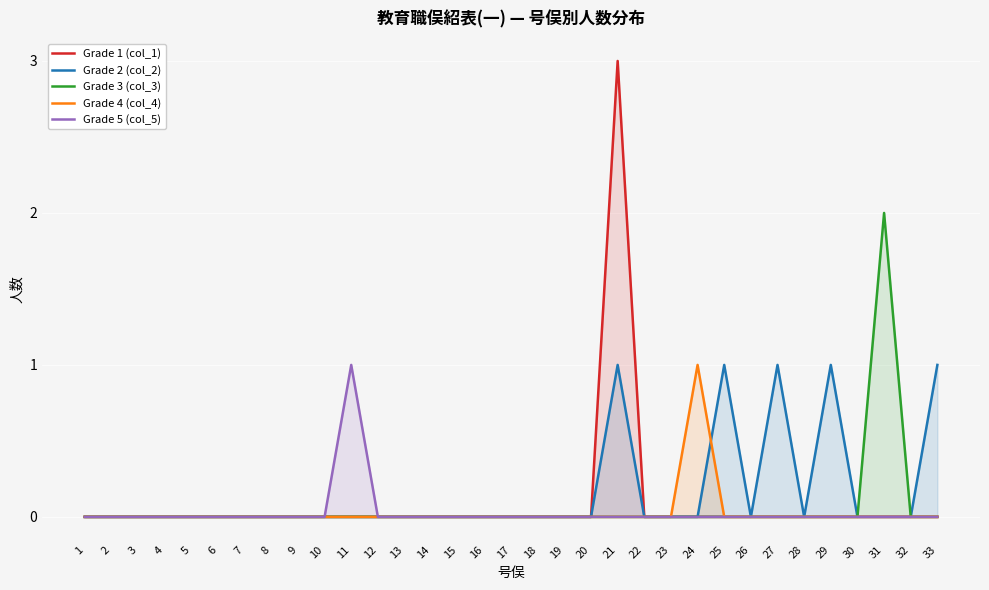

Reading left to right, extract all data points from this chart.

Grade 1 (col_1): 0	0	0	0	0	0	0	0	0	0	0	0	0	0	0	0	0	0	0	0	3	0	0	0	0	0	0	0	0	0	0	0	0
Grade 2 (col_2): 0	0	0	0	0	0	0	0	0	0	0	0	0	0	0	0	0	0	0	0	1	0	0	0	1	0	1	0	1	0	0	0	1
Grade 3 (col_3): 0	0	0	0	0	0	0	0	0	0	0	0	0	0	0	0	0	0	0	0	0	0	0	0	0	0	0	0	0	0	2	0	0
Grade 4 (col_4): 0	0	0	0	0	0	0	0	0	0	0	0	0	0	0	0	0	0	0	0	0	0	0	1	0	0	0	0	0	0	0	0	0
Grade 5 (col_5): 0	0	0	0	0	0	0	0	0	0	1	0	0	0	0	0	0	0	0	0	0	0	0	0	0	0	0	0	0	0	0	0	0